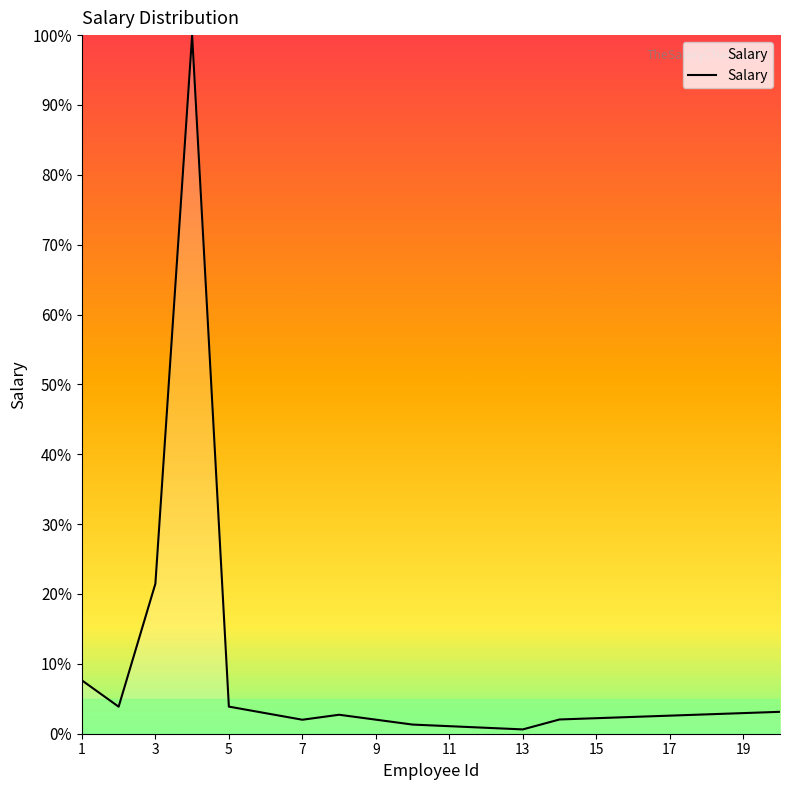

What is the maximum value shown in the chart?

100.0